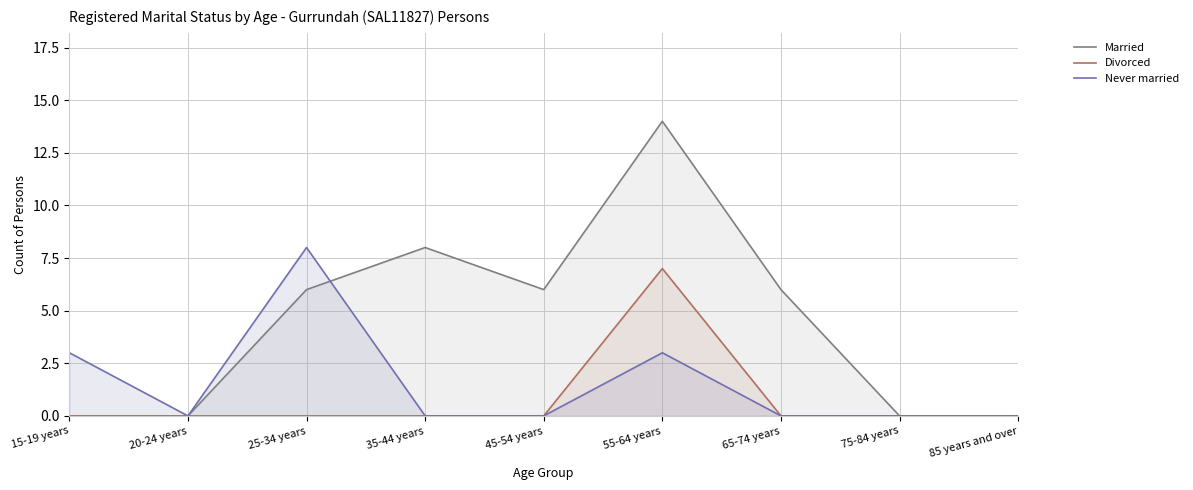

What is the label of the 8th point from the left?

75-84 years